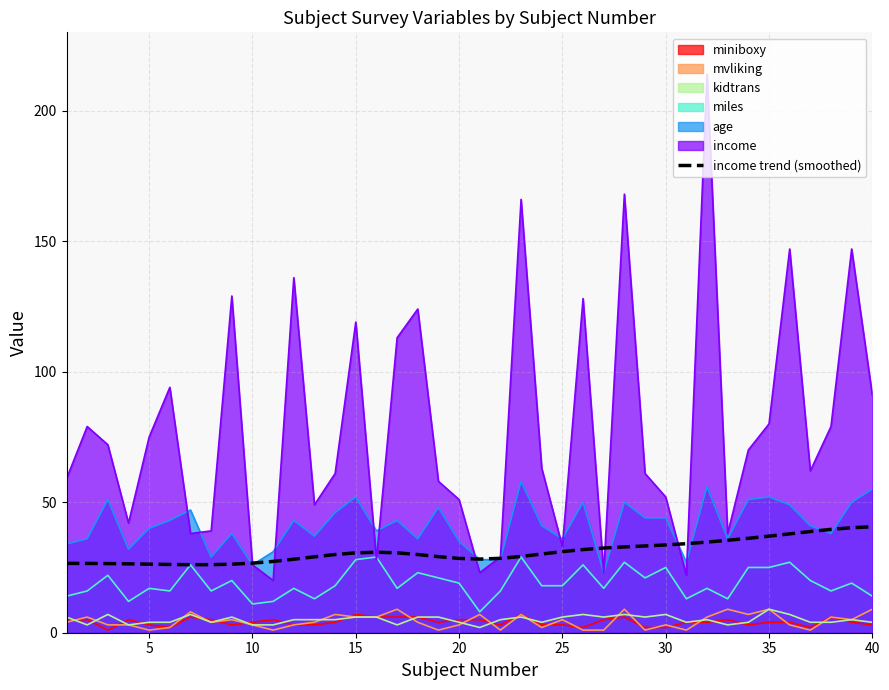

What is the greatest value displayed?

214.0